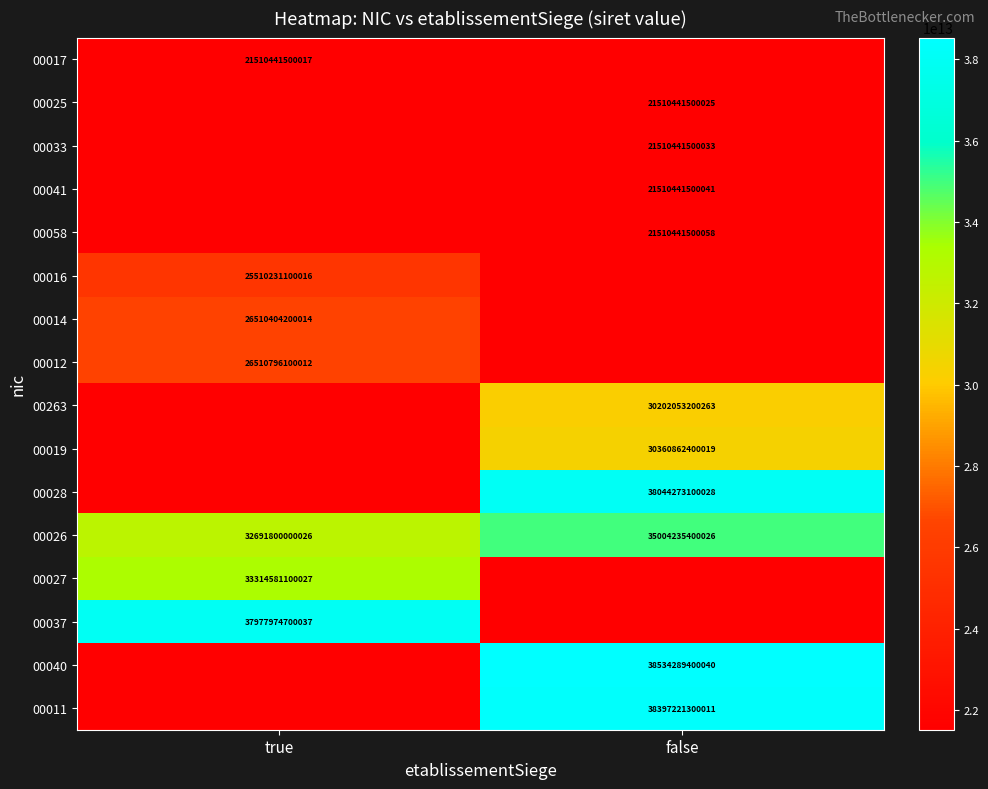

True or false: 00027 has a value of 55138485768237 at true.

False